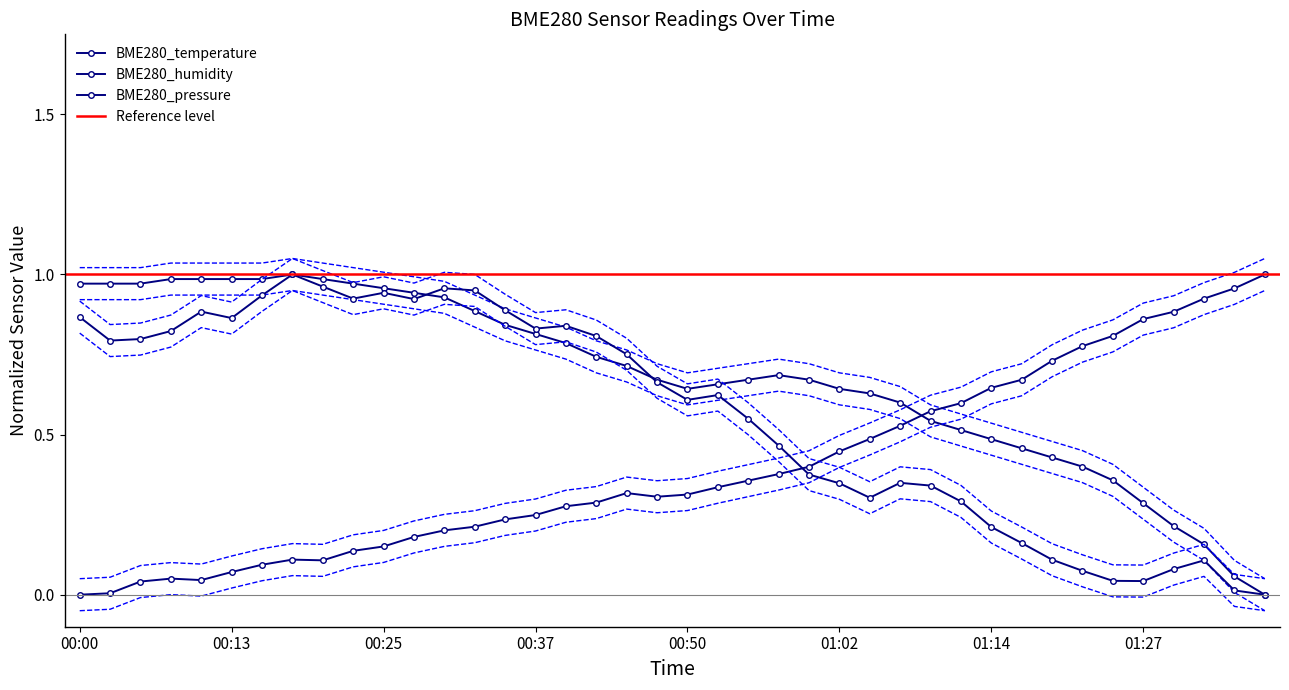

Is the value of BME280_humidity at 01:09 greater than the value of BME280_temperature at 00:40?

No